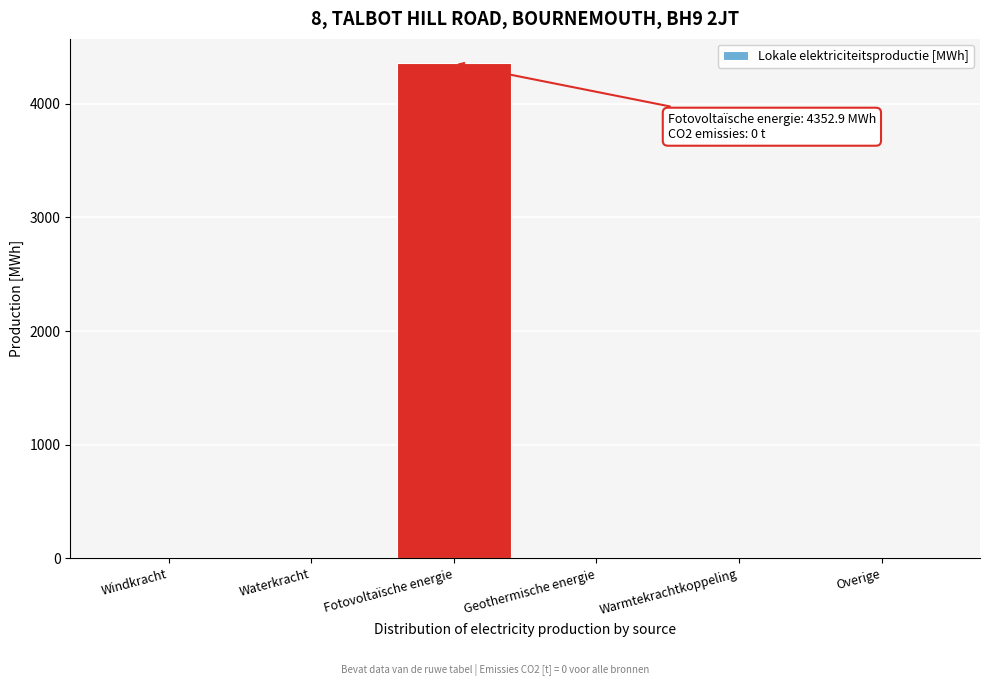

Reading left to right, what are all the values shown in this chart?

Windkracht=0.0	Waterkracht=0.0	Fotovoltaïsche energie=4352.9	Geothermische energie=0.0	Warmtekrachtkoppeling=0.0	Overige=0.0